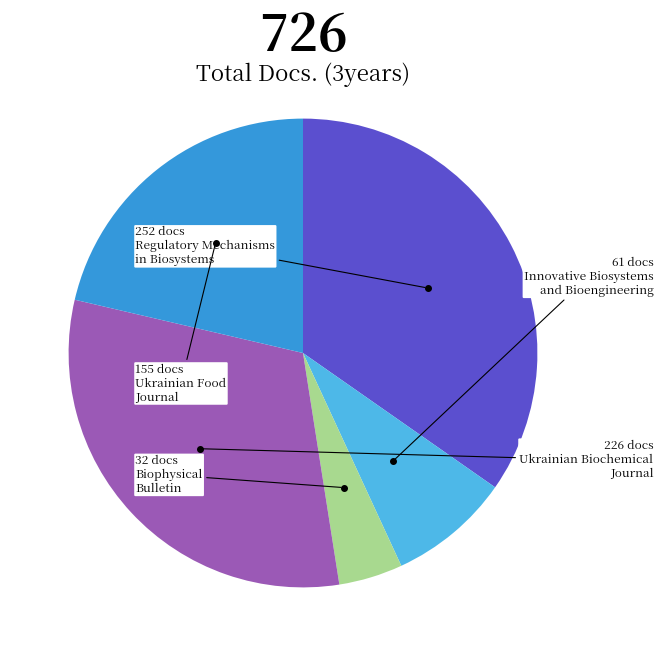

Is there any slice that represents more than half of the pie?

No